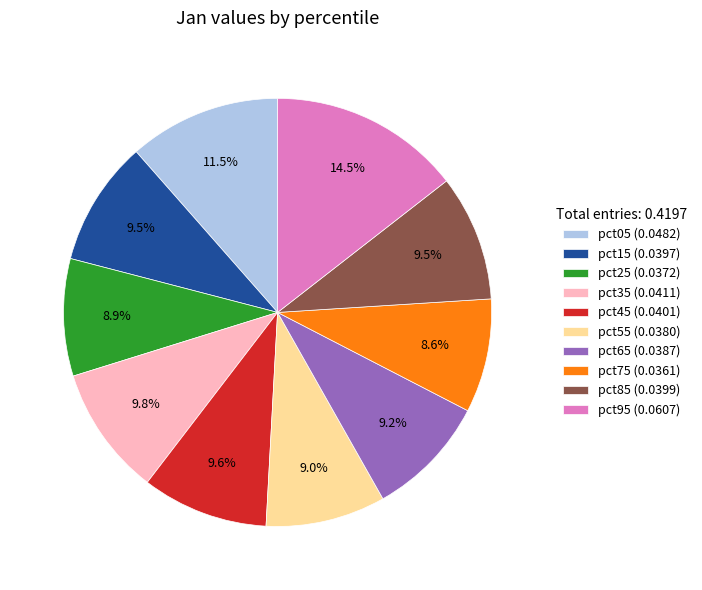

What percentage is the pct25 slice, to the nearest percent?

9%